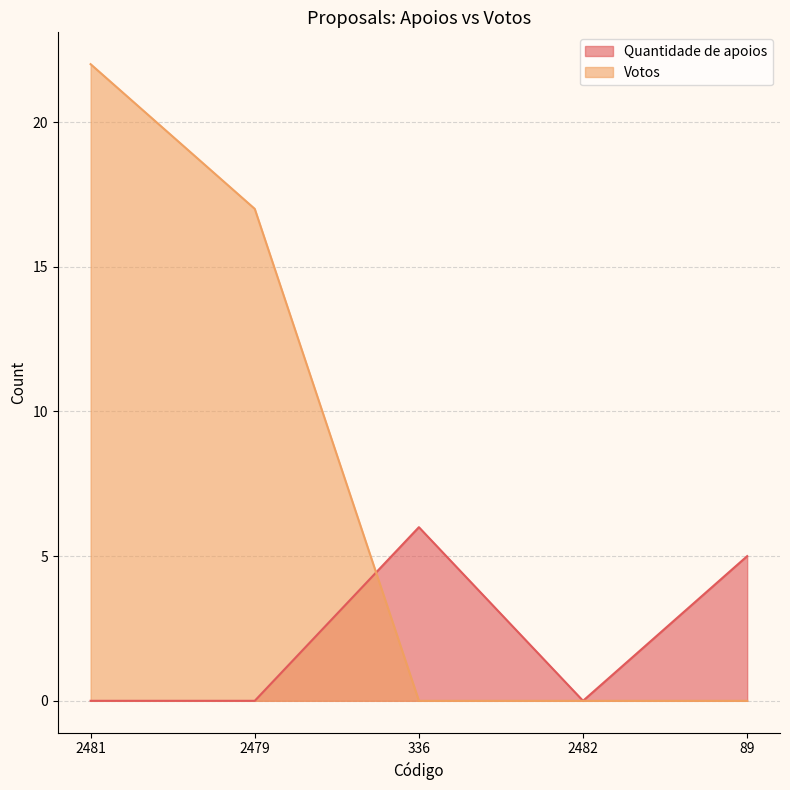

Which series changed the most between 2481 and 89?

Votos